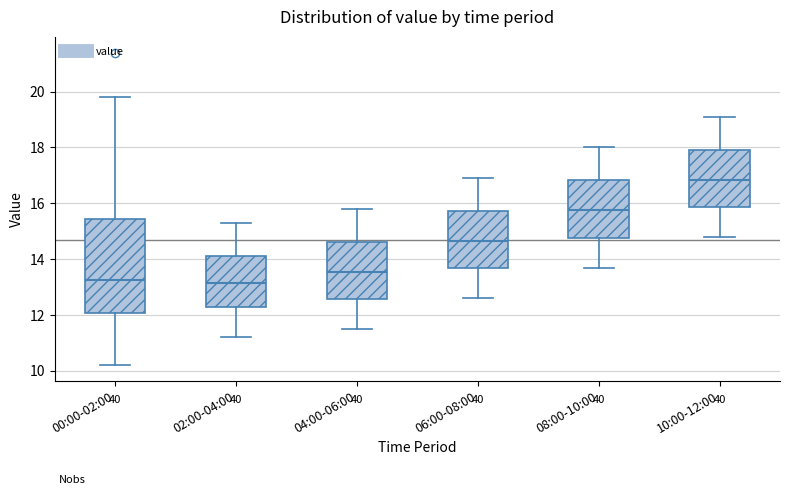

Reading left to right, transcribe this box plot: for each box, give where its median line is, the range the box spans, and where its two whiskers end, as read against the y-axis. The values are not printed on the chart, so give them approximately, as read against the axis.

00:00-02:00: median 13.2, box 12.0 to 15.4, whiskers 10.2 to 19.8
02:00-04:00: median 13.2, box 12.2 to 14.2, whiskers 11.2 to 15.4
04:00-06:00: median 13.6, box 12.6 to 14.6, whiskers 11.6 to 15.8
06:00-08:00: median 14.6, box 13.6 to 15.8, whiskers 12.6 to 17.0
08:00-10:00: median 15.8, box 14.8 to 16.8, whiskers 13.8 to 18.0
10:00-12:00: median 16.8, box 15.8 to 18.0, whiskers 14.8 to 19.2